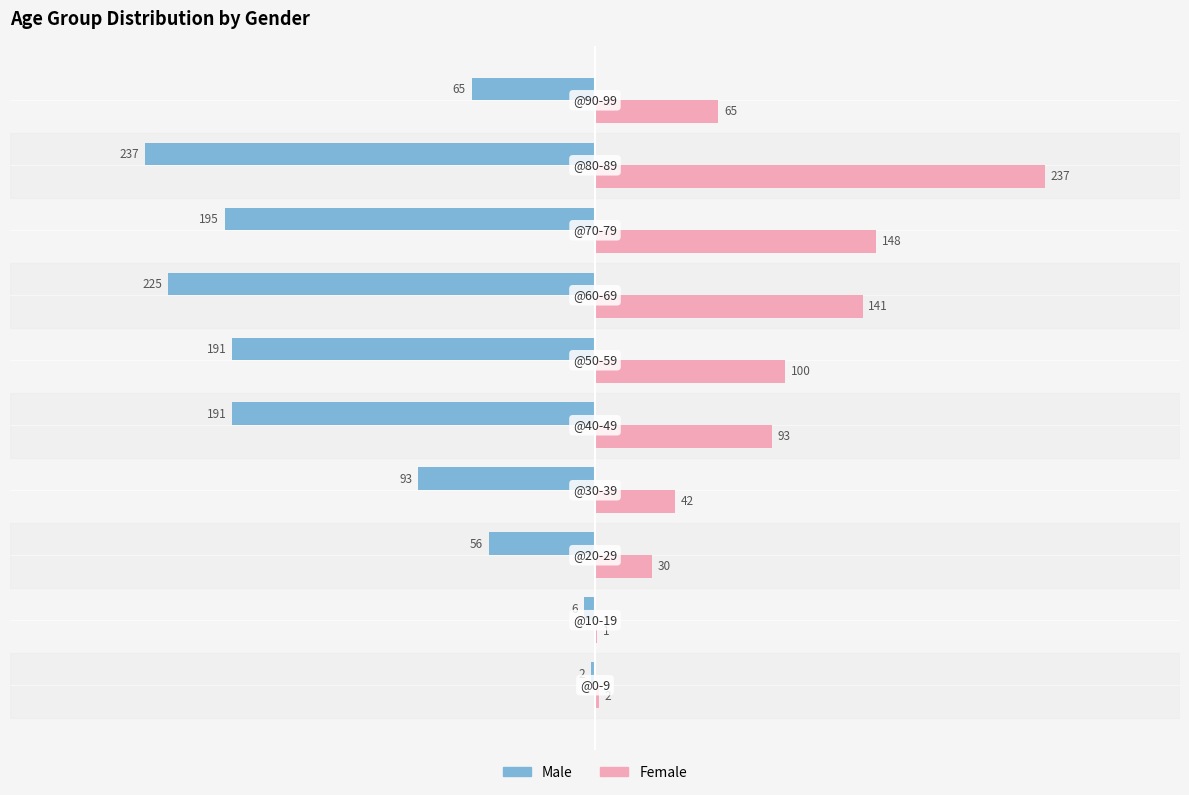

What is the sum of all Female values?

859